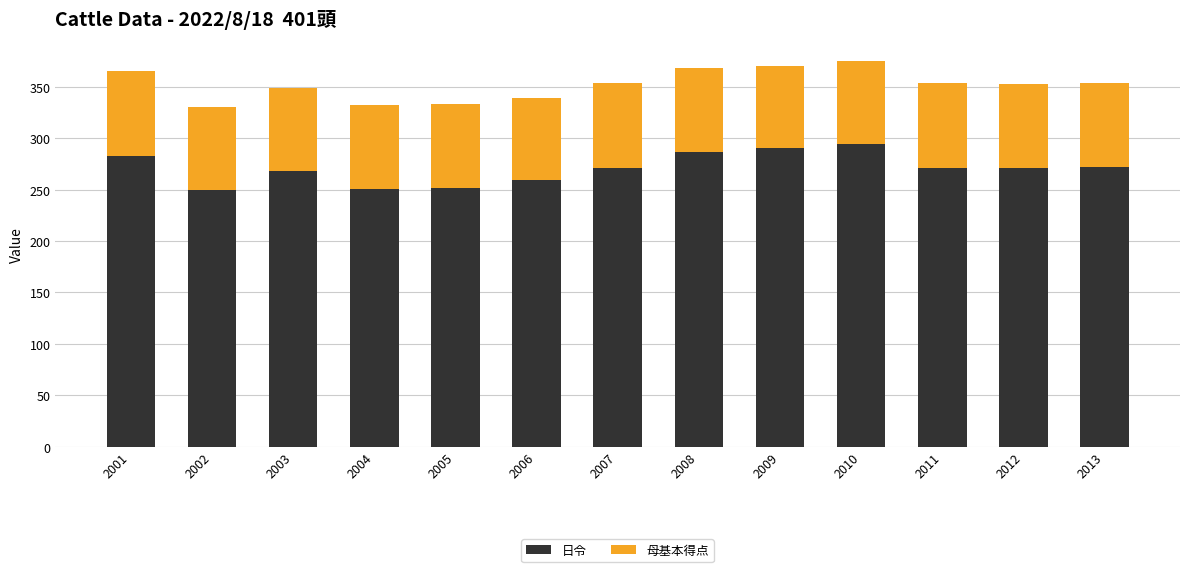

What is the minimum value for 日令?

250.0